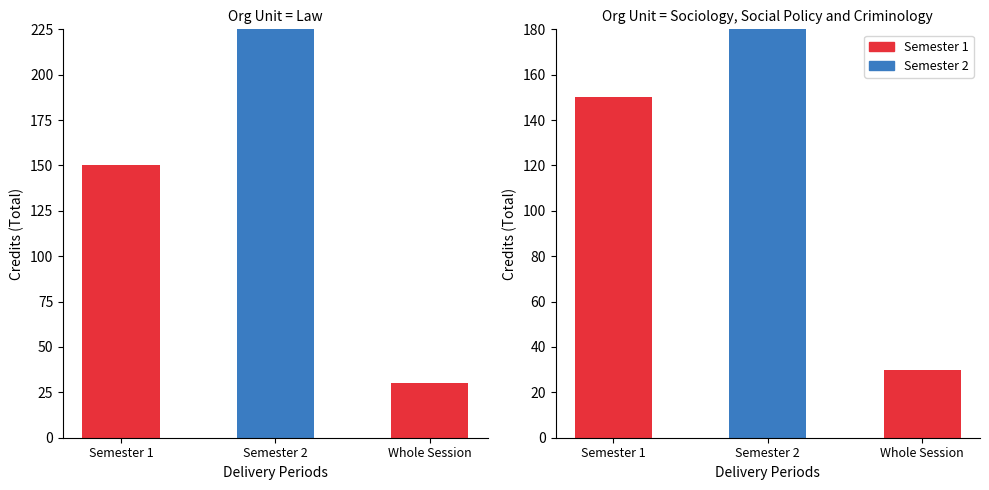

Rank the series by their maximum value, from highest to lowest.

Semester 2, Semester 1